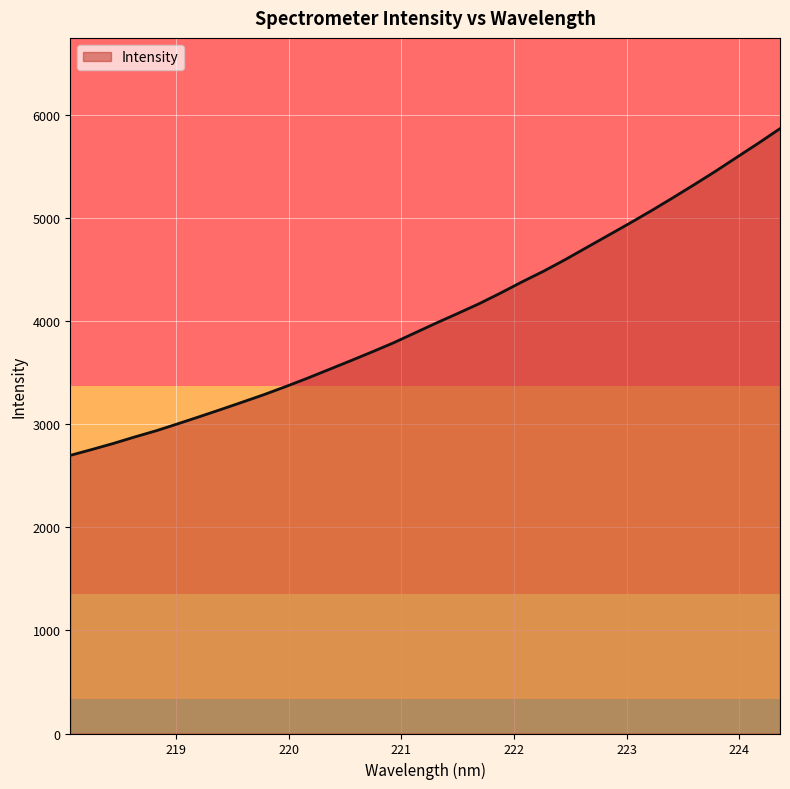

What is the difference between the maximum and minimum values?

3169.5